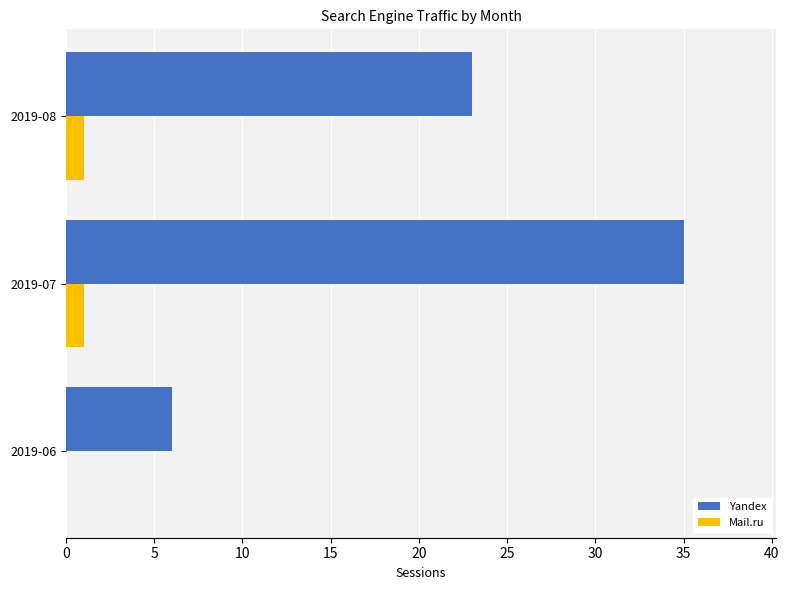

Which series has the largest total across all categories?

Yandex